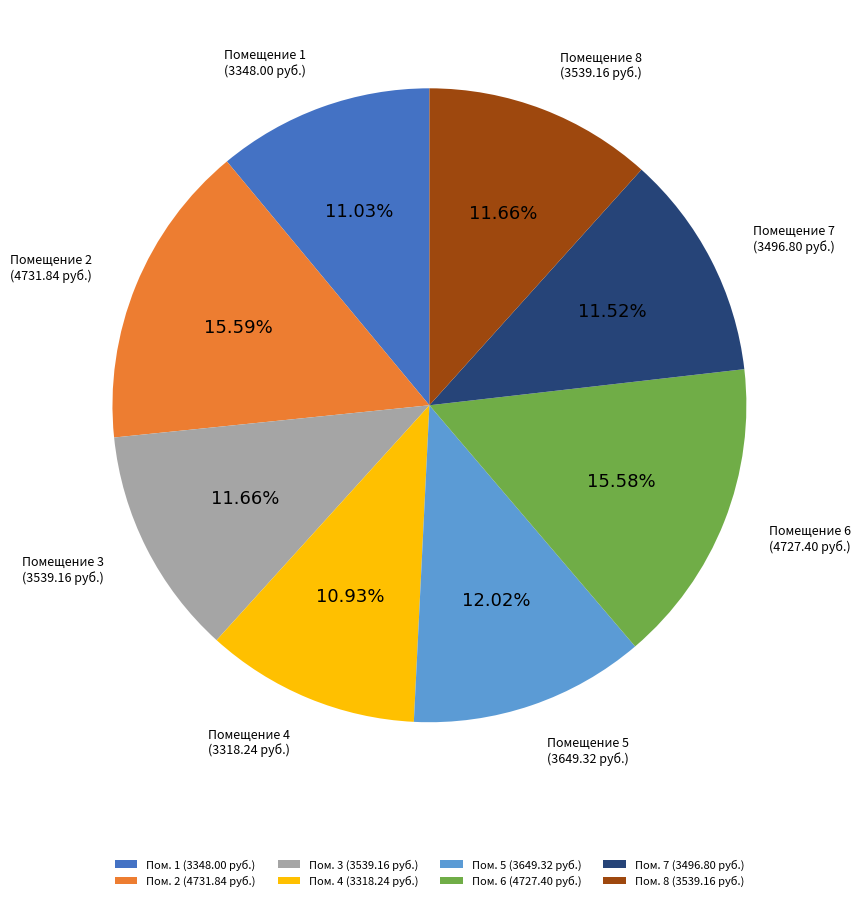

Approximately how many times larger is the value at Пом. 2 (4731.84 руб.) compared to Пом. 7 (3496.80 руб.)?

1.4